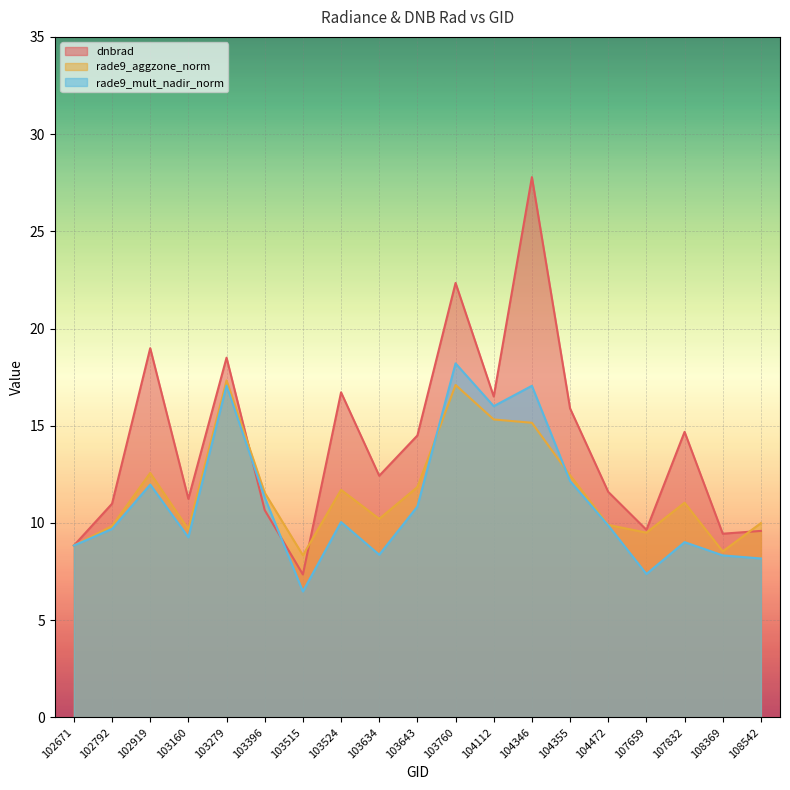

Count the number of categories in the chart.

19